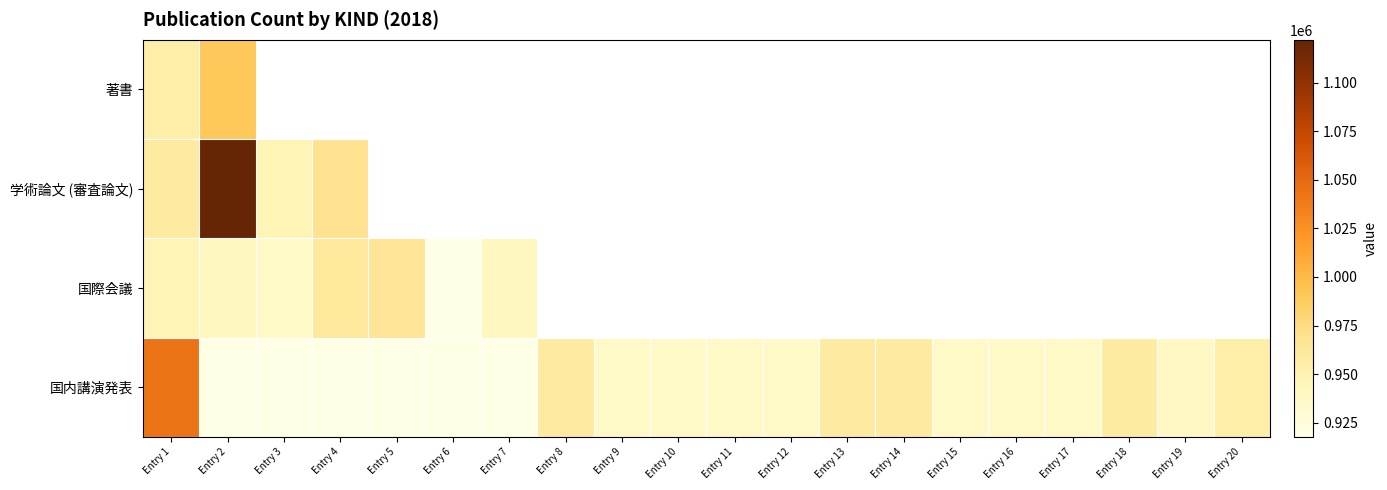

At Entry 11, list the series in order from largest to smallest.

著書, 学術論文 (審査論文), 国際会議, 国内講演発表